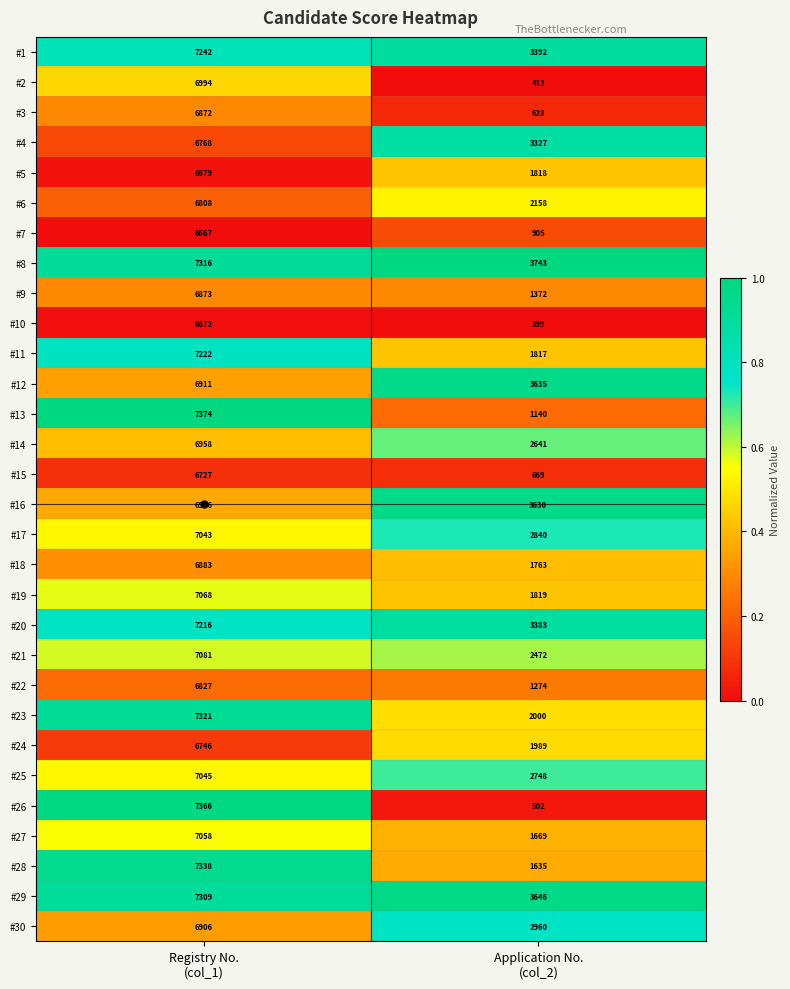

Which label corresponds to the largest value in the chart?

Registry No.
(col_1)